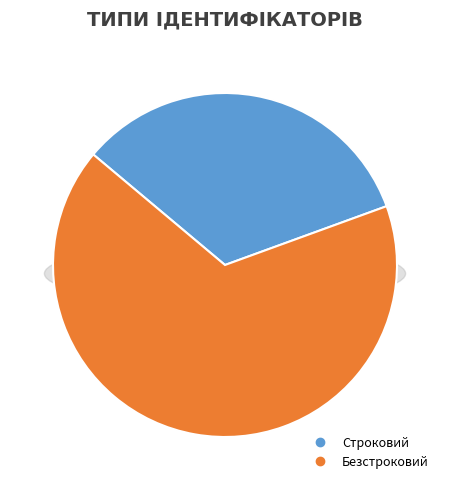

Which category has the biggest portion of the pie?

Безстроковий